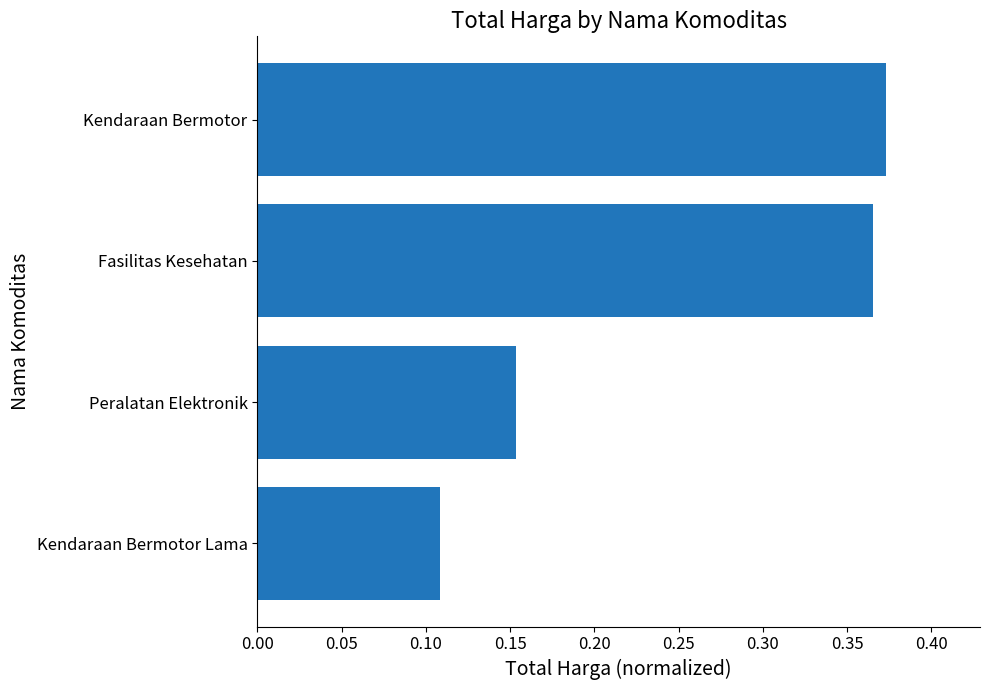

Which category has the lowest value across all series?

Kendaraan Bermotor Lama